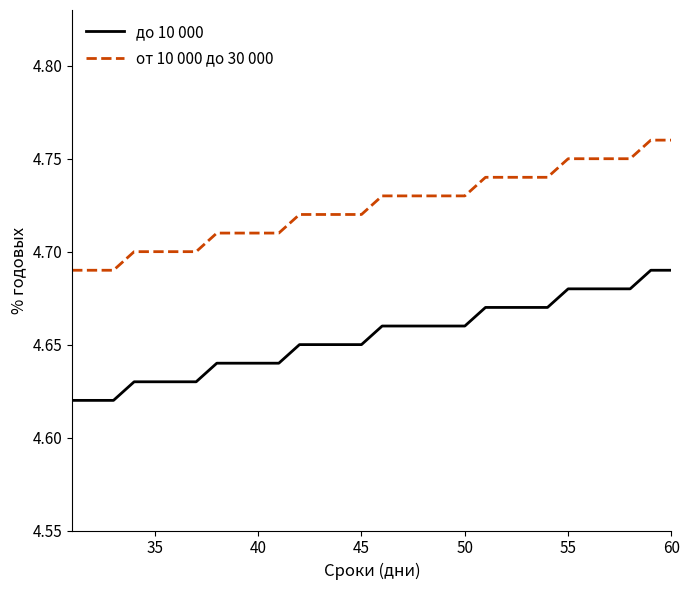

True or false: от 10 000 до 30 000 and до 10 000 cross at least once.

False